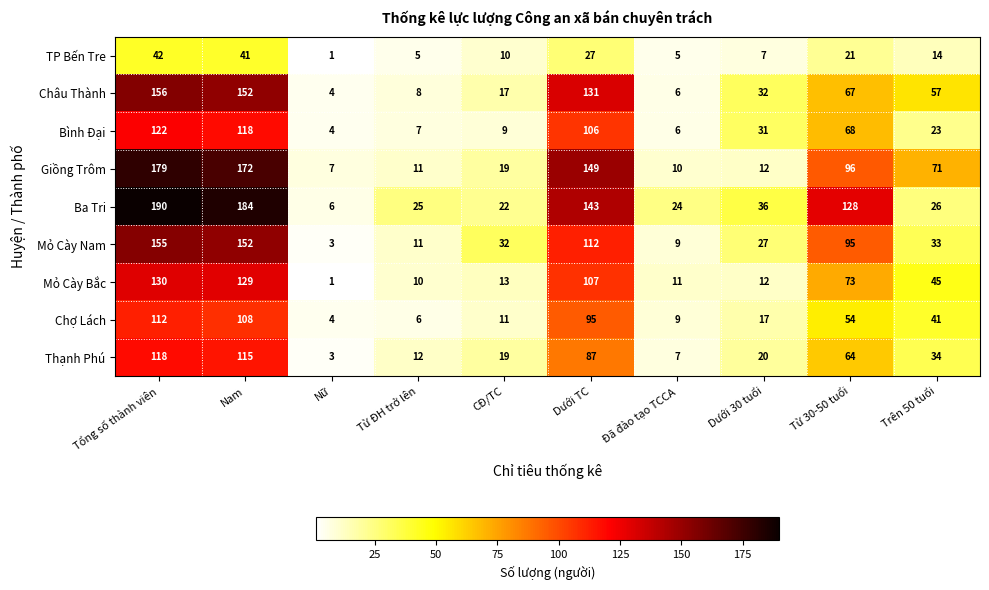

Which series has the largest range (max minus min)?

Ba Tri